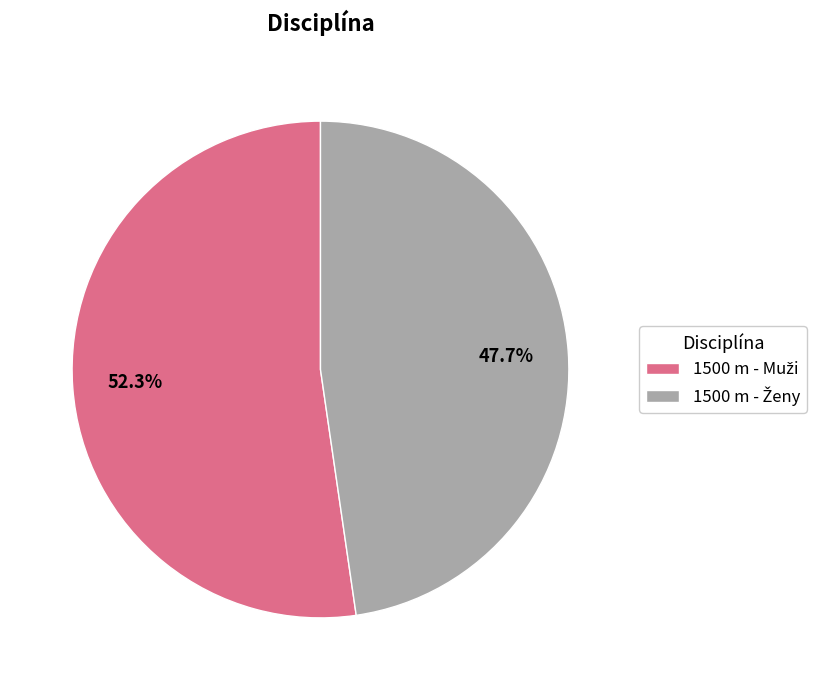

Is there any slice that represents more than half of the pie?

Yes